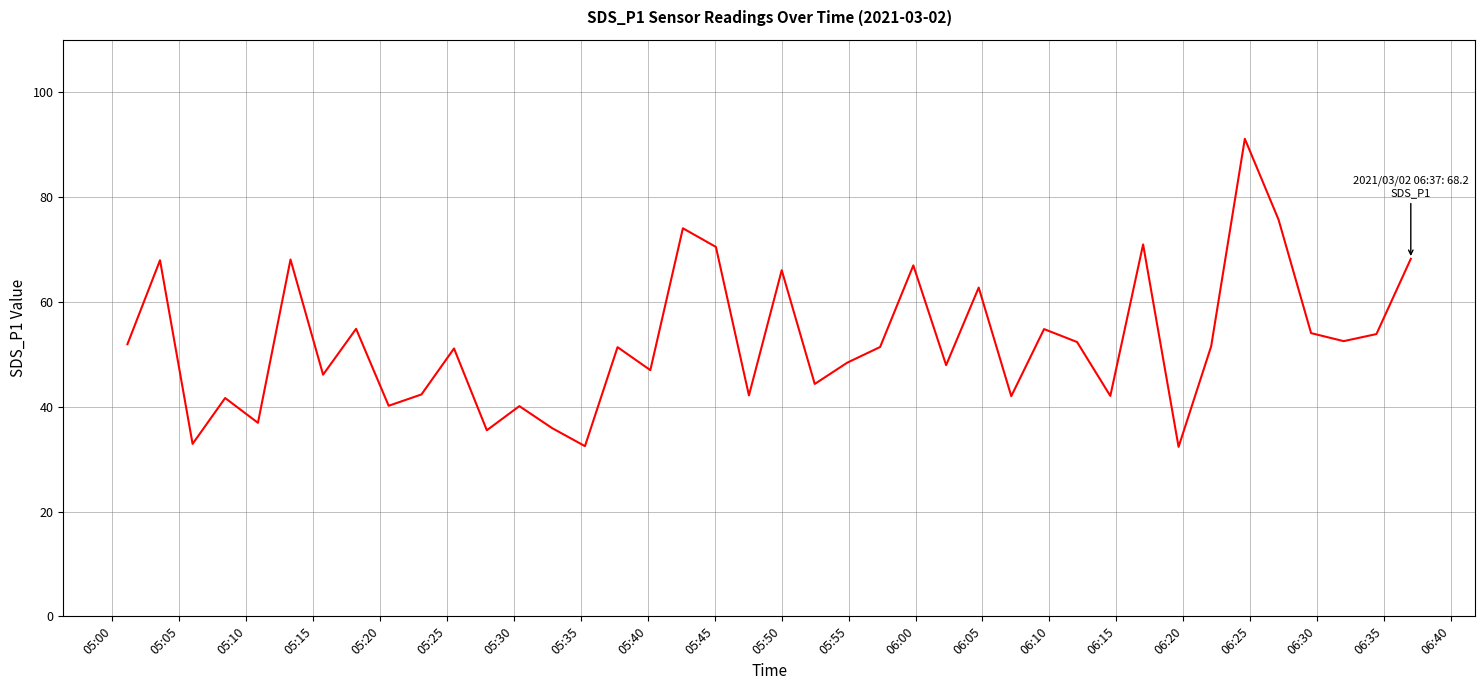

Is this an area chart (filled region under the line)?

No